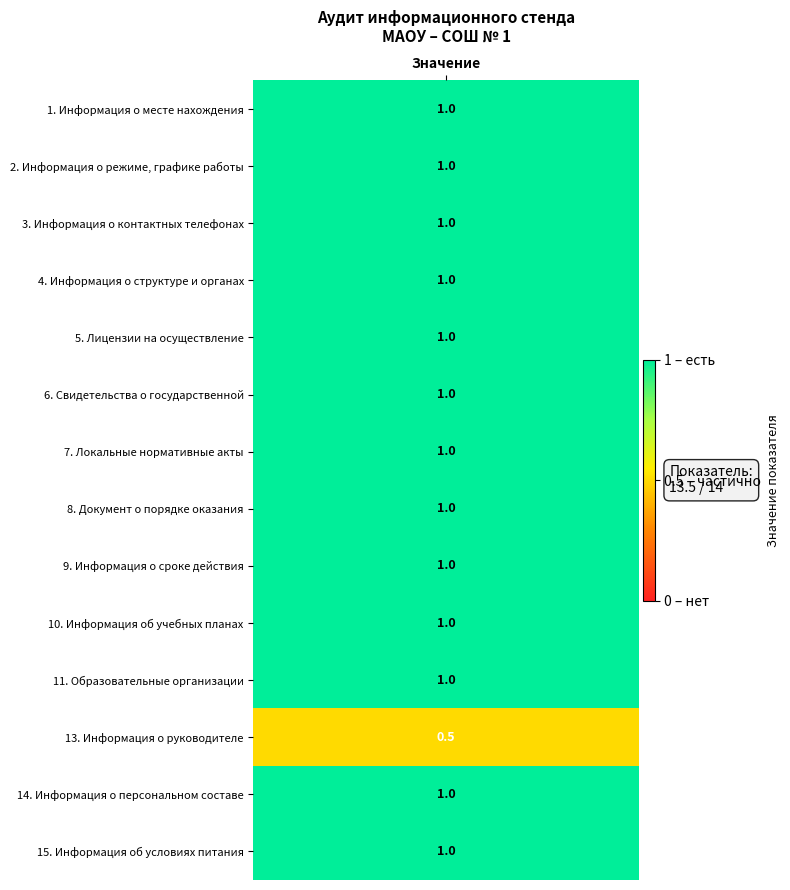

The value at 5. Лицензии на осуществление is 1.0. True or false?

True